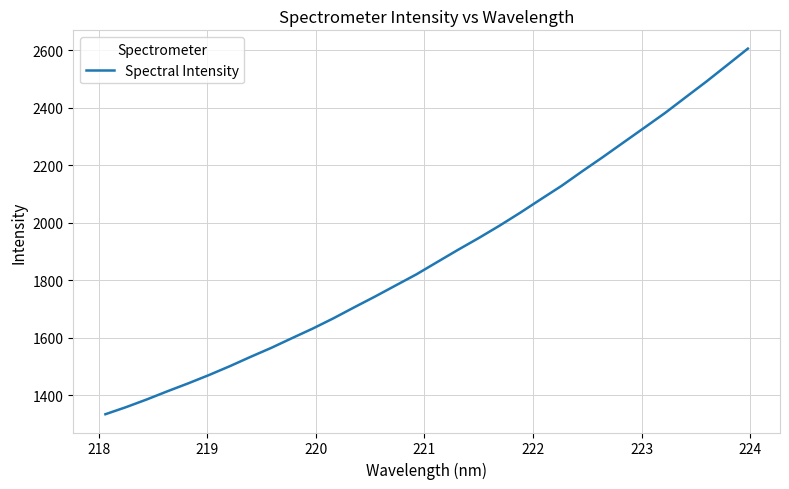

What is the minimum value shown in the chart?

1333.5